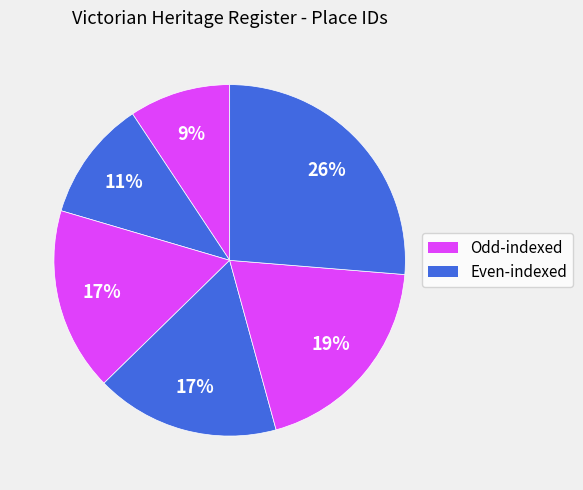

How many slices are in this pie chart?

6